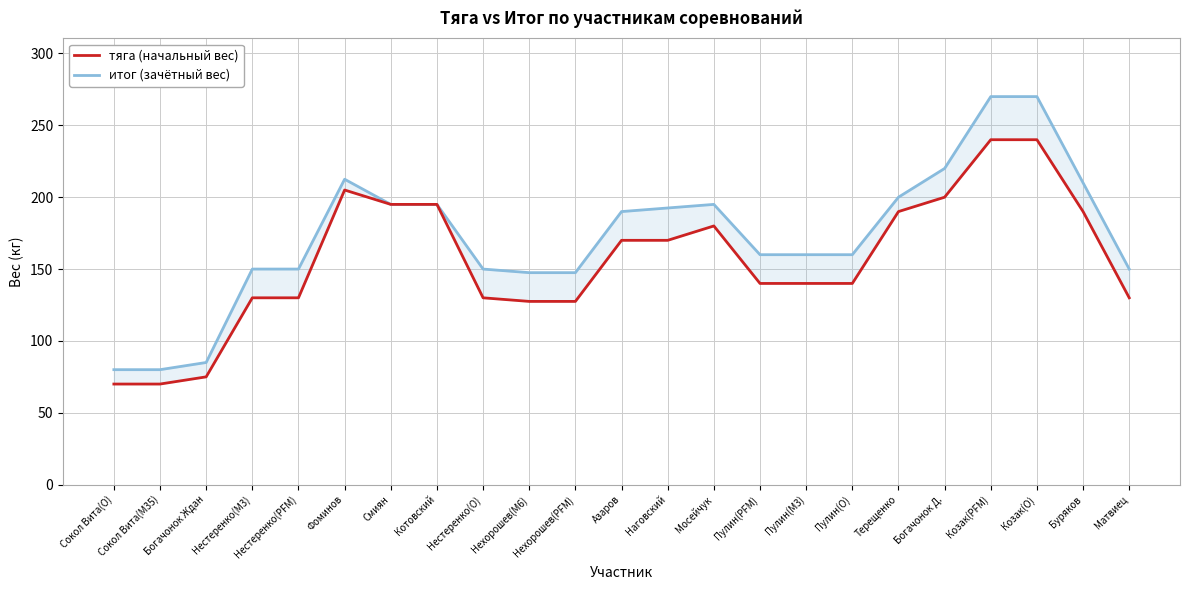

Rank the series at Козак(O) from lowest to highest value.

тяга (начальный вес), итог (зачётный вес)